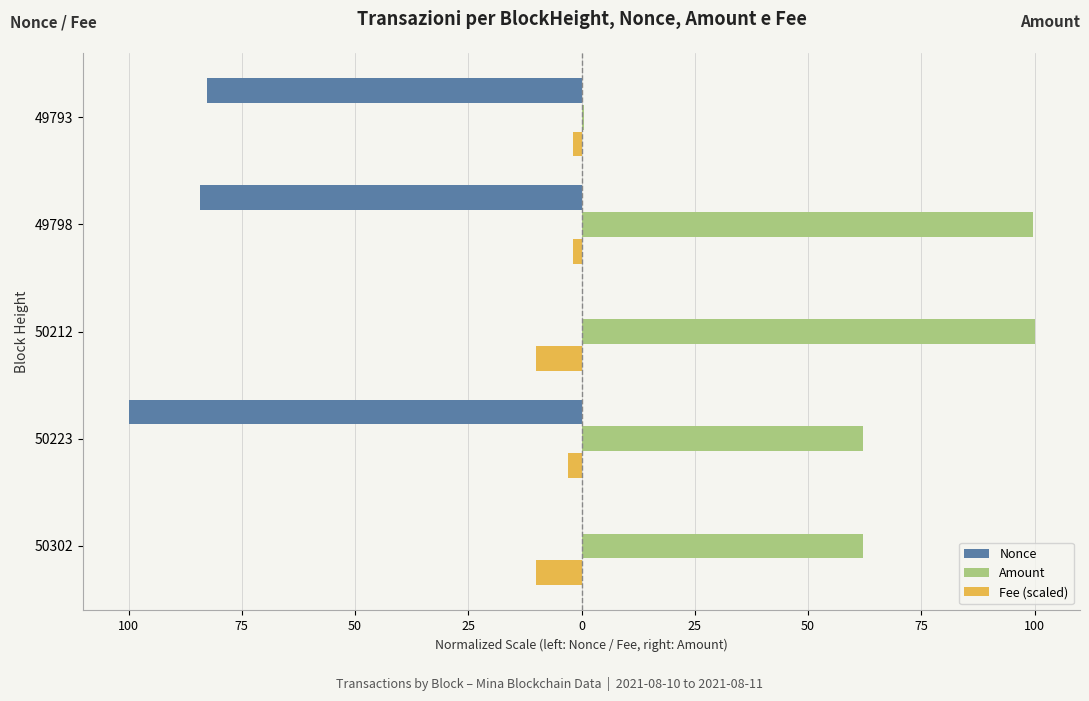

What is the maximum value shown in the chart?

100.0